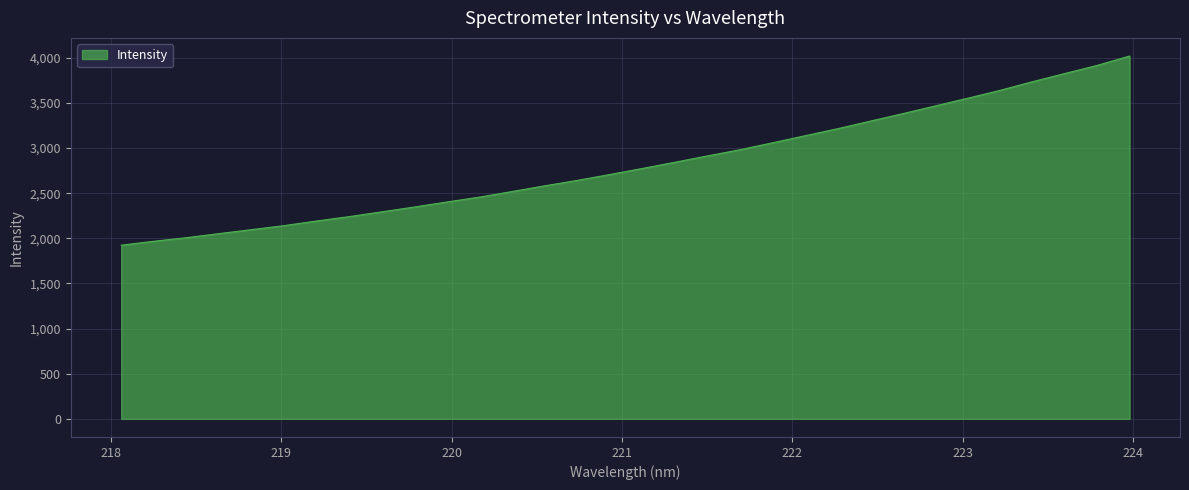

Reading left to right, what are all the values shown in this chart?

1923.9	1967.1	2007.1	2052.2	2096.0	2140.8	2191.8	2240.4	2293.2	2346.6	2402.2	2456.3	2518.1	2581.1	2641.3	2706.1	2773.4	2841.8	2912.1	2980.7	3057.2	3135.3	3212.9	3296.5	3379.5	3465.1	3550.7	3637.9	3734.1	3825.4	3915.8	4019.6